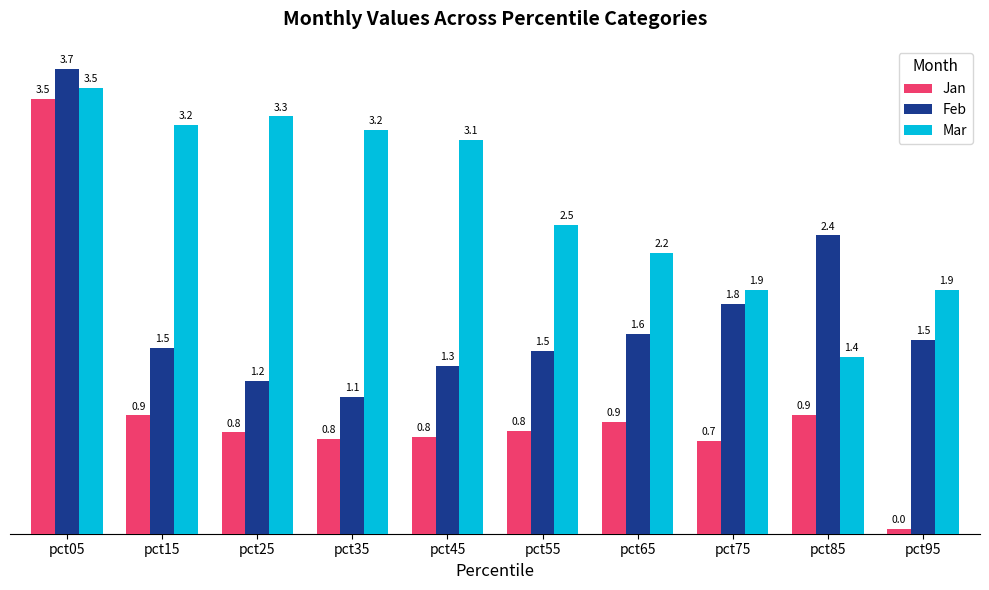

Rank the series by their average value, from highest to lowest.

Mar, Feb, Jan